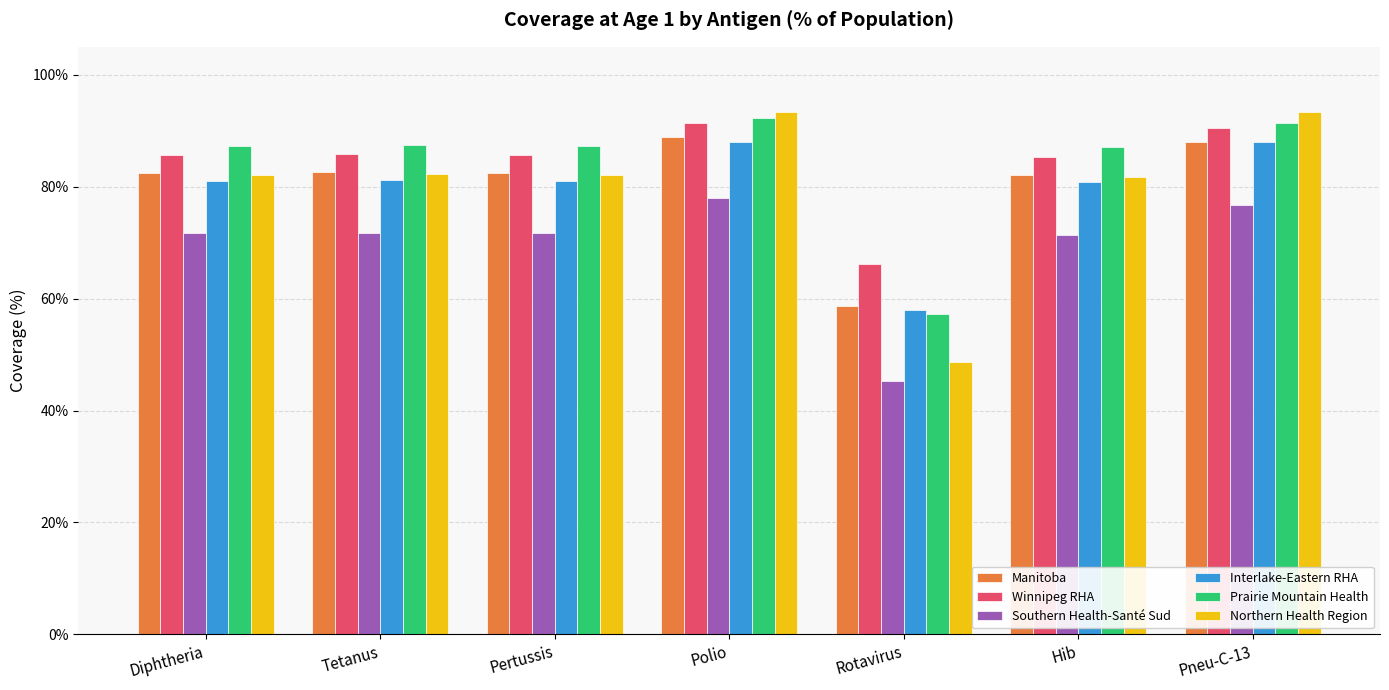

What are all the series names shown in the legend?

Manitoba, Winnipeg RHA, Southern Health-Santé Sud, Interlake-Eastern RHA, Prairie Mountain Health, Northern Health Region